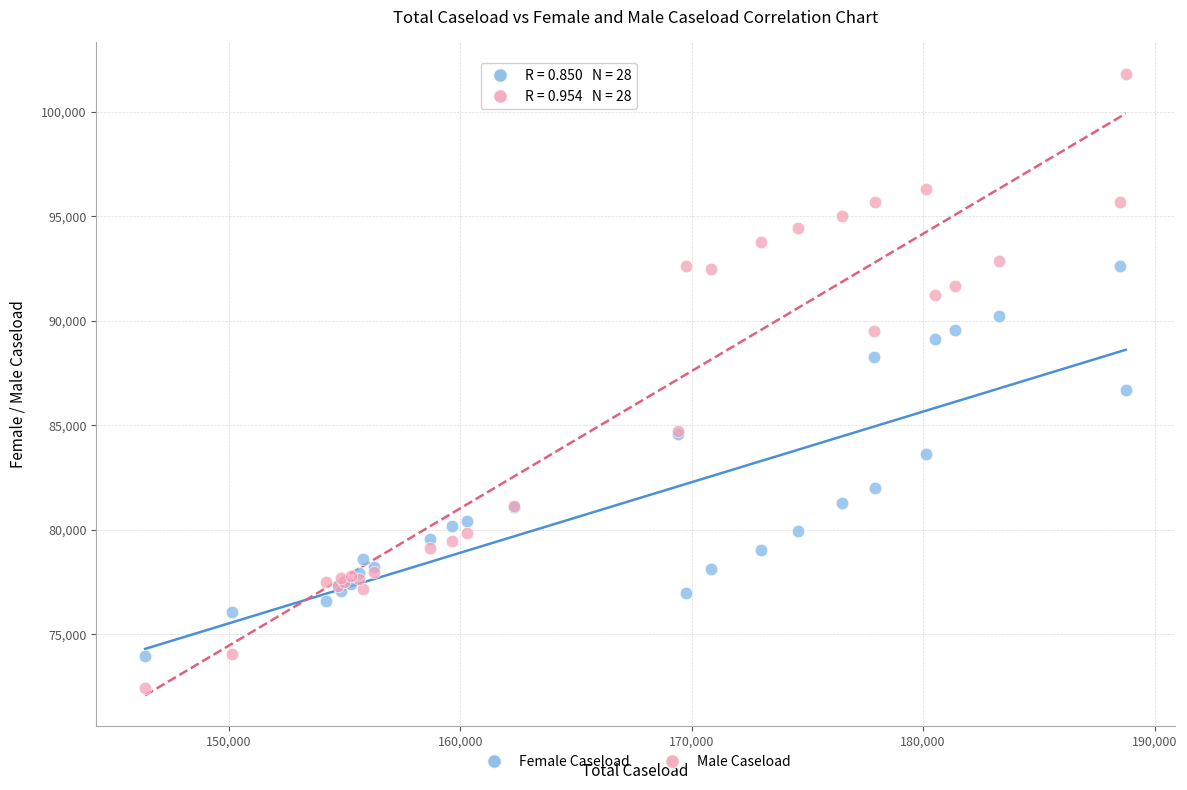

Which series reaches the maximum Y coordinate?

Male Caseload